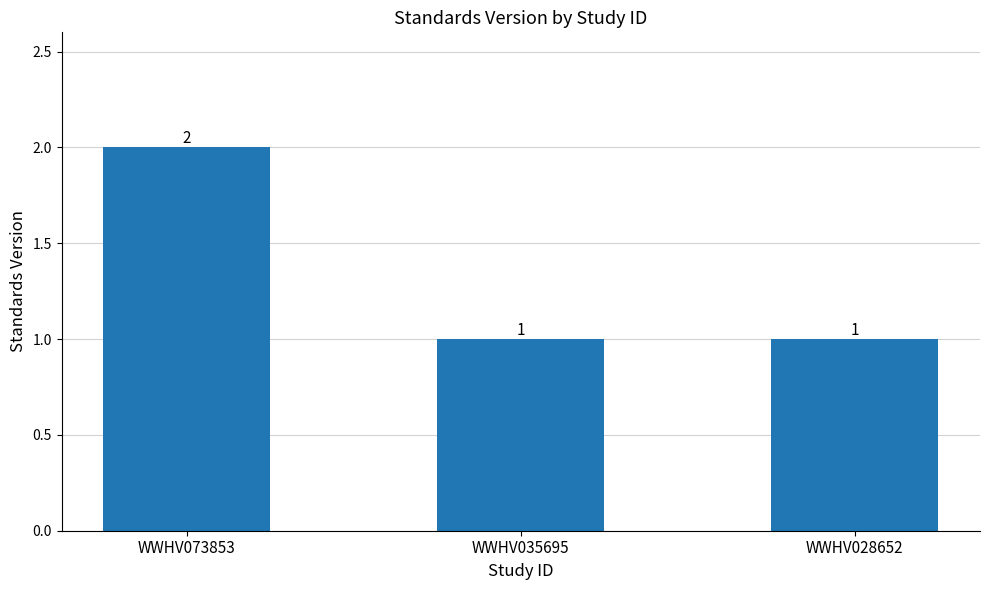

At which category does the chart reach its peak across all series?

WWHV073853